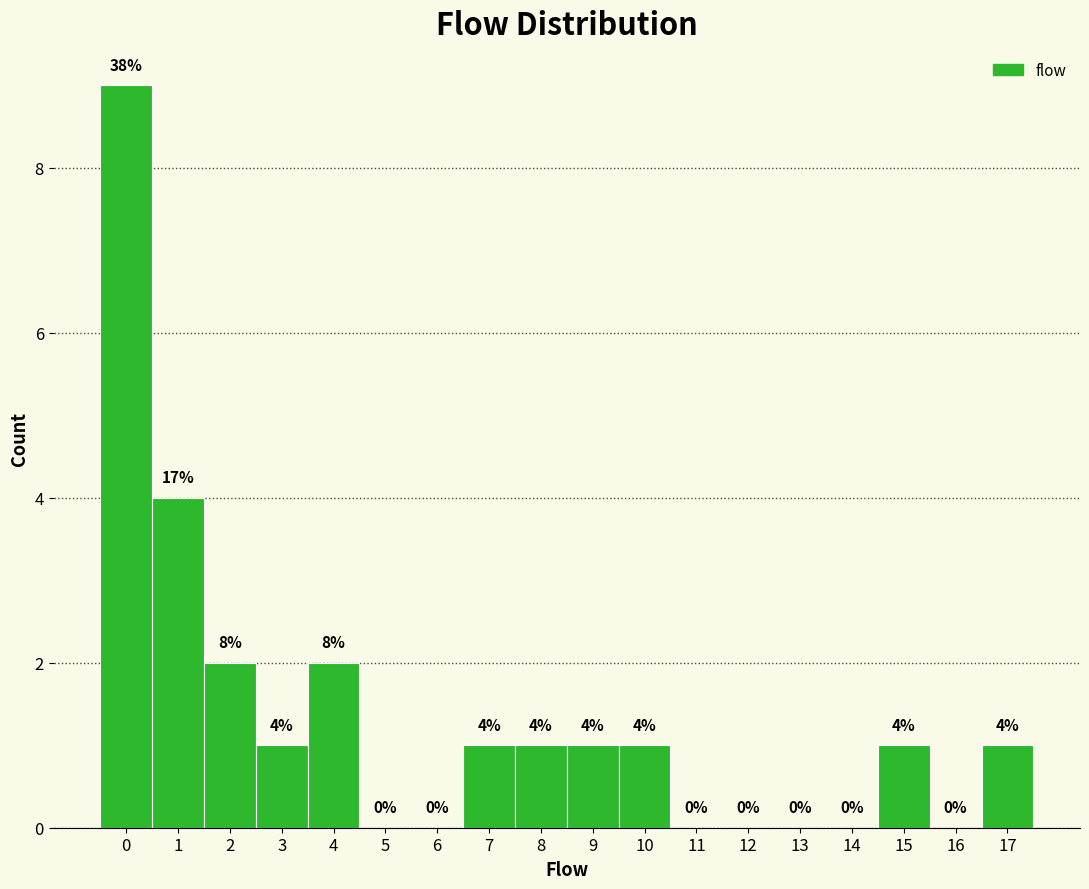

Over which range of the x-axis is the bar tallest?

-0.5 to 0.5